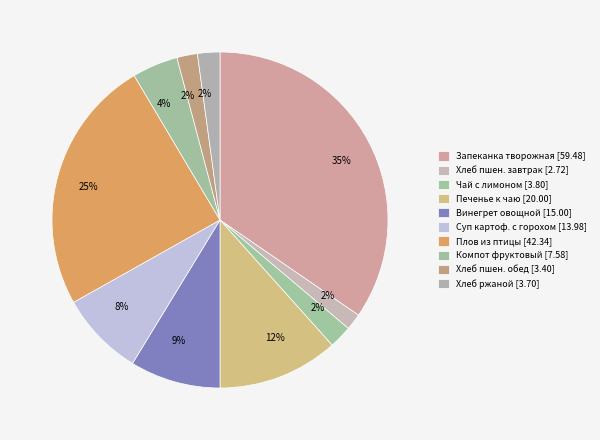

How many segments does this pie chart have?

10